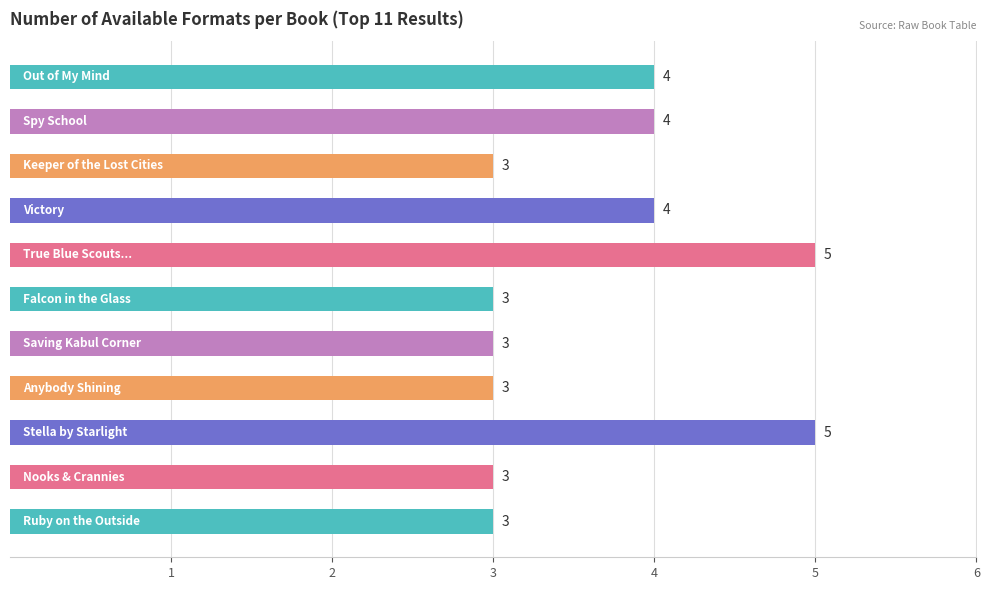

How many categories are shown in the chart?

11